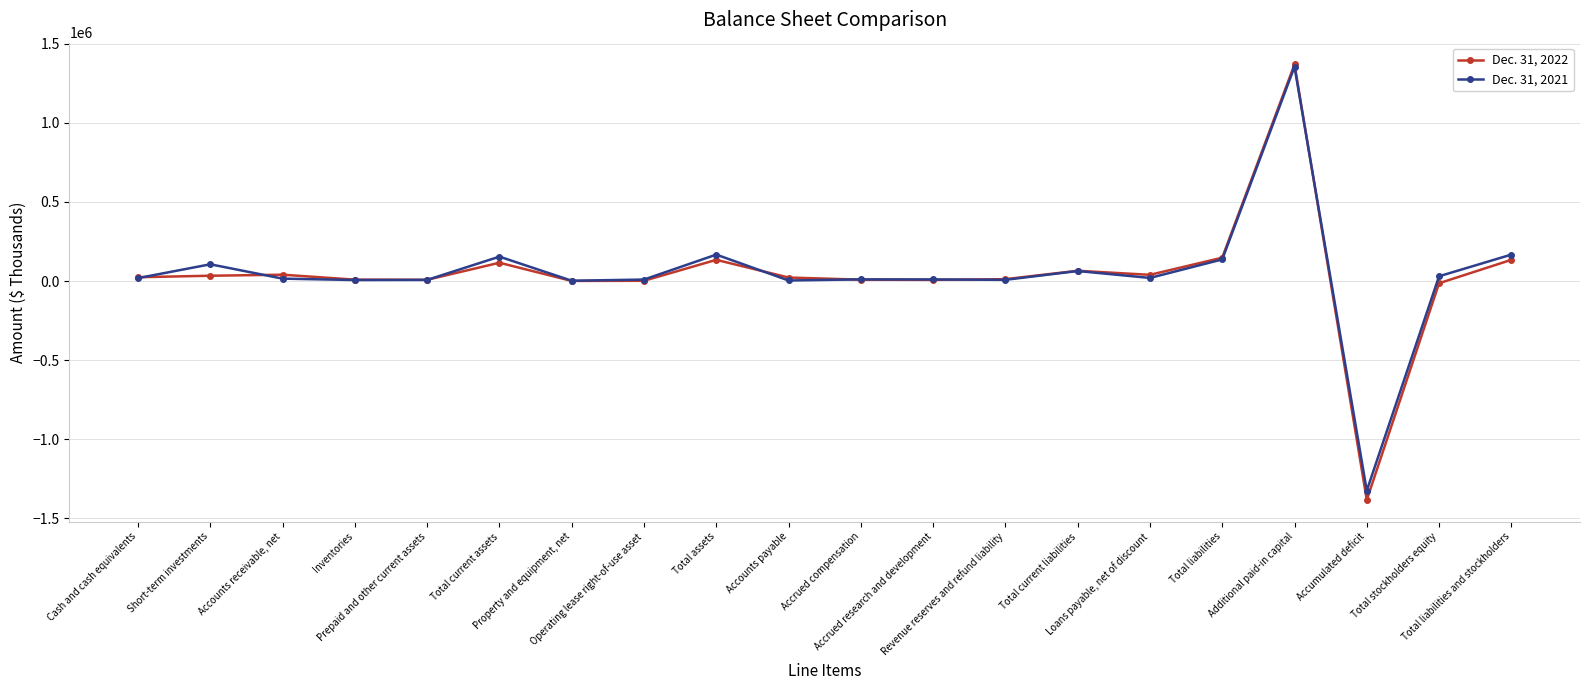

What position from the right is Loans payable, net of discount?

6